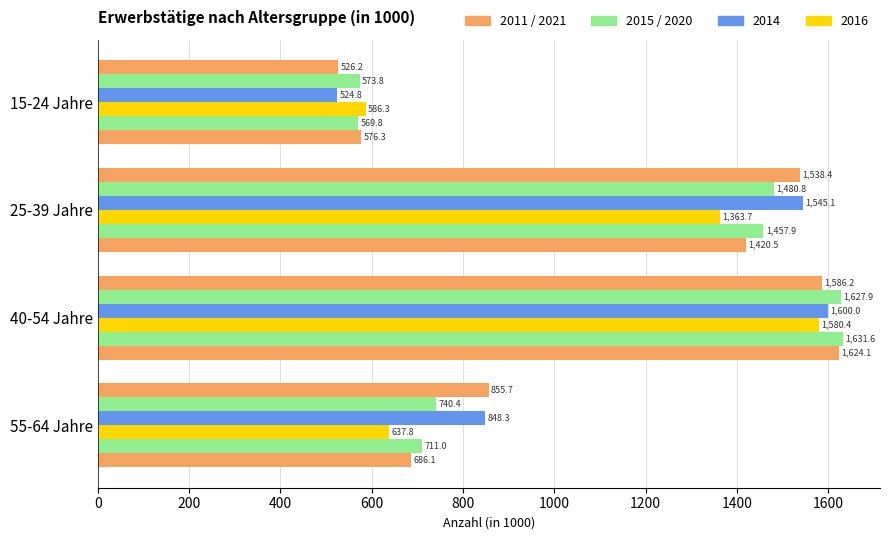

Count the number of data series in this chart.

6